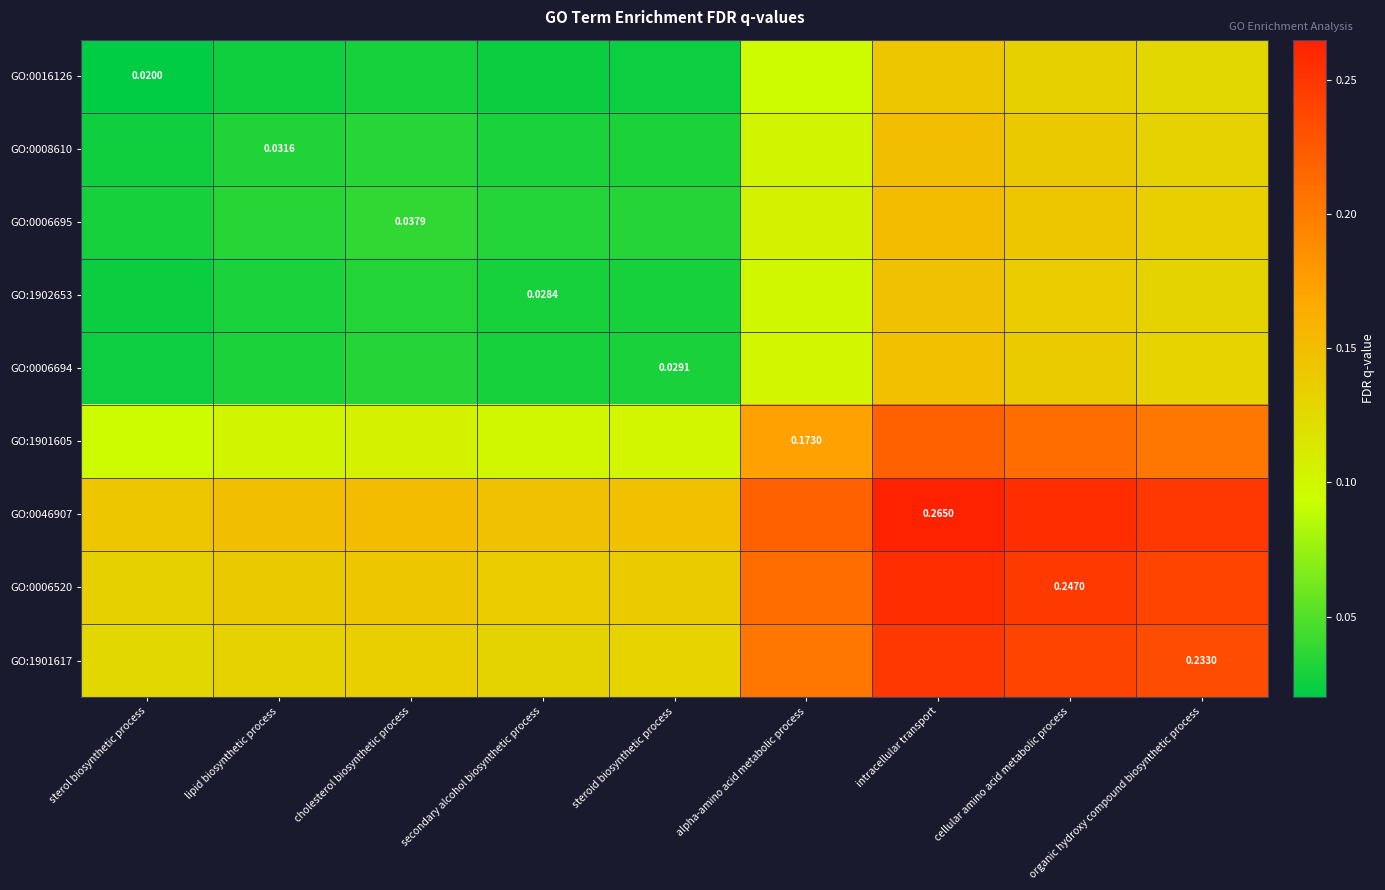

At how many categories does at least one series exceed 0?

9